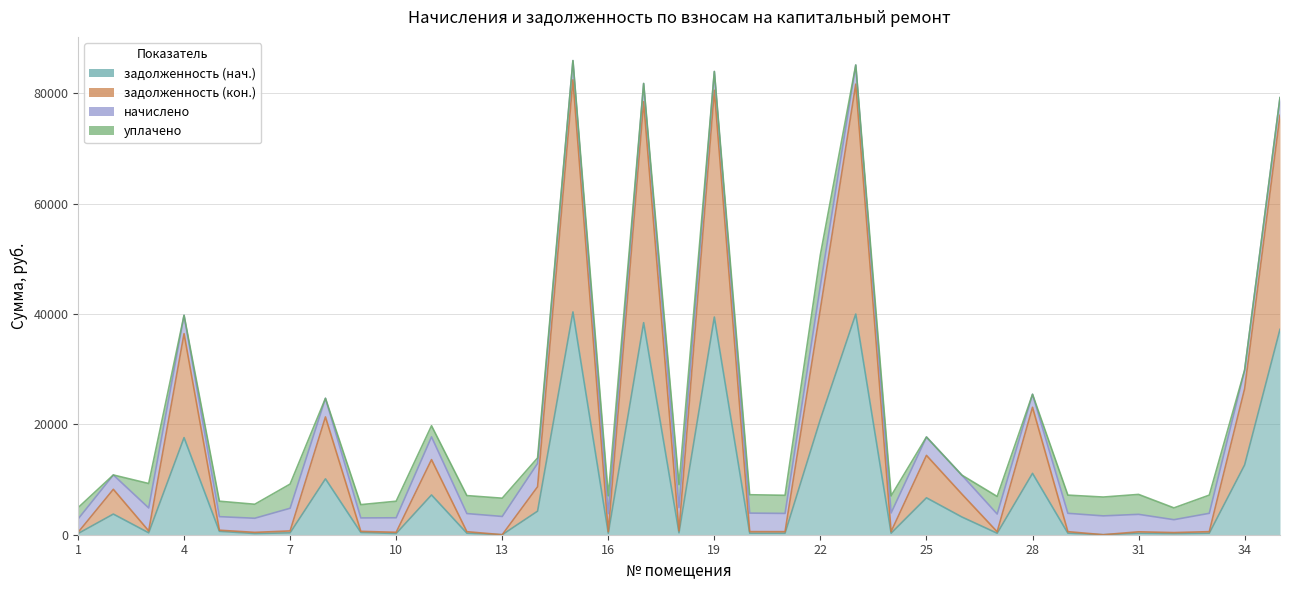

What is the sum of all задолженность (кон.) values?

609695.5